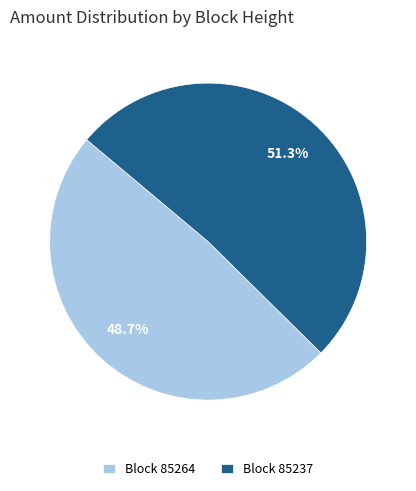

Which category accounts for the majority?

Block 85237